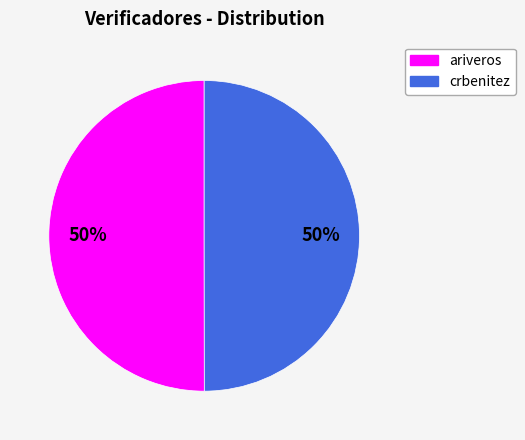

To the nearest percent, what is the average slice percentage?

50%